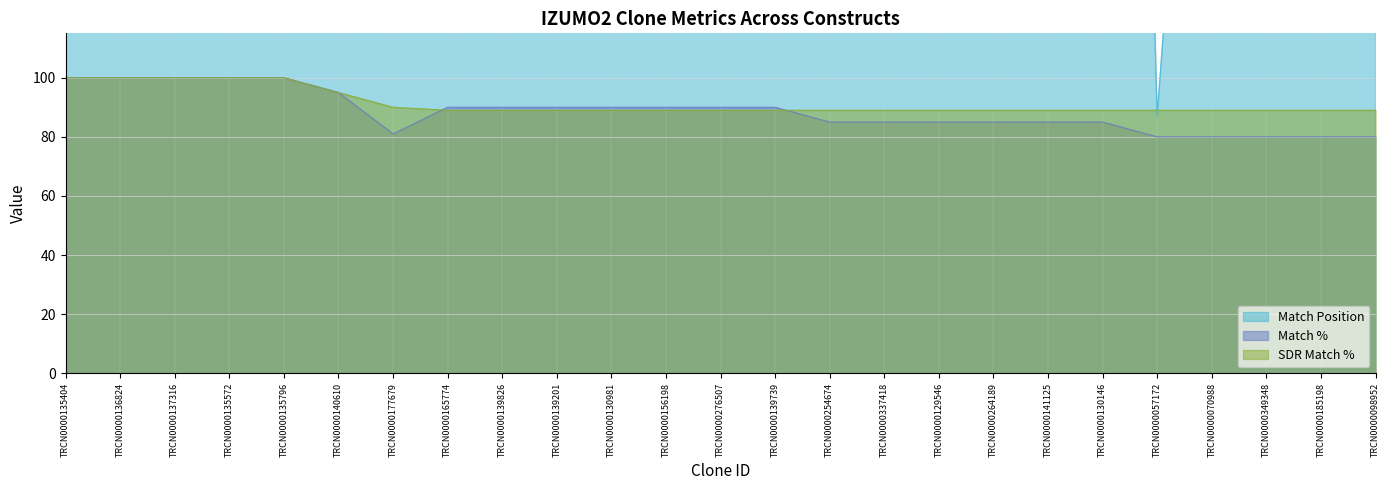

What is the maximum value shown in the chart?

830